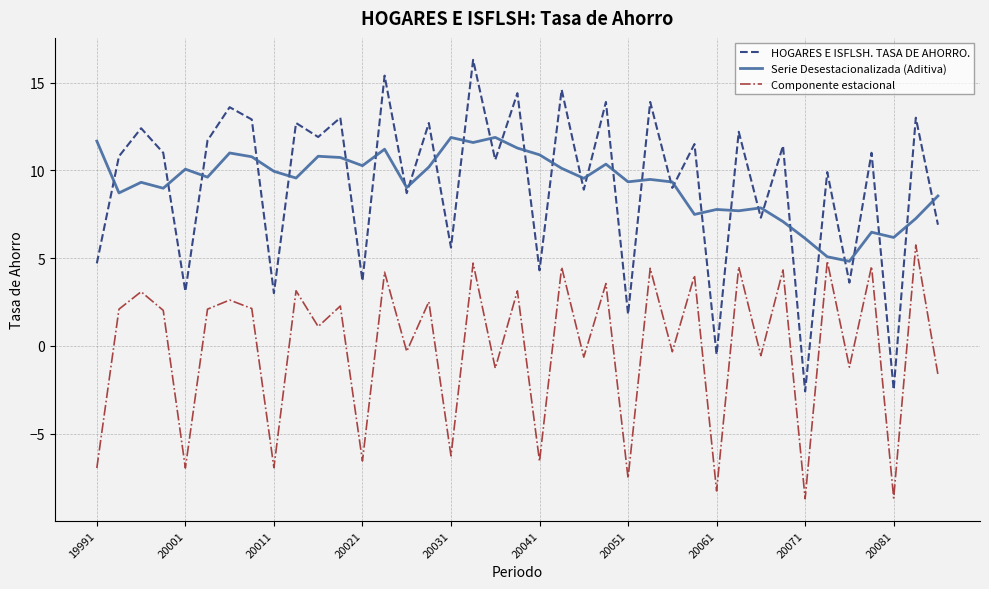

What is the minimum value shown in the chart?

-8.7